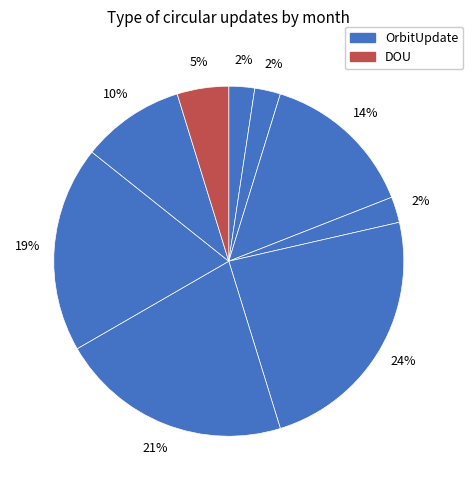

Count the number of slices in the pie.

9